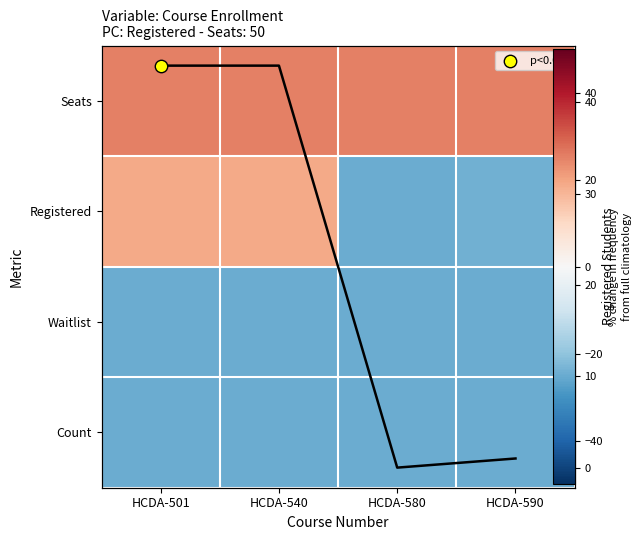

What is the spread (max minus min) of values at HCDA-501?

50